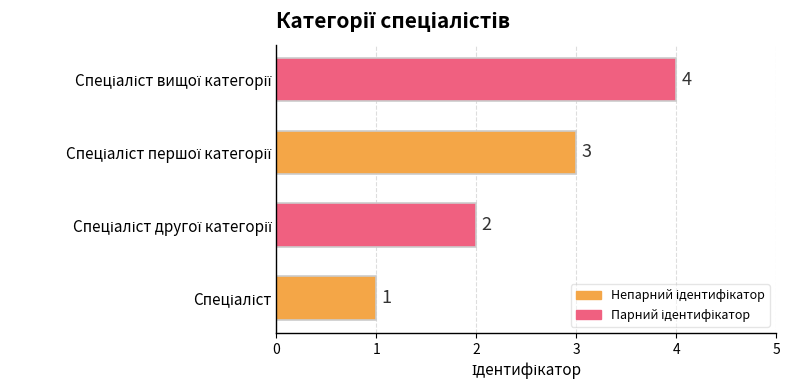

How many values are between 2 and 4?

3